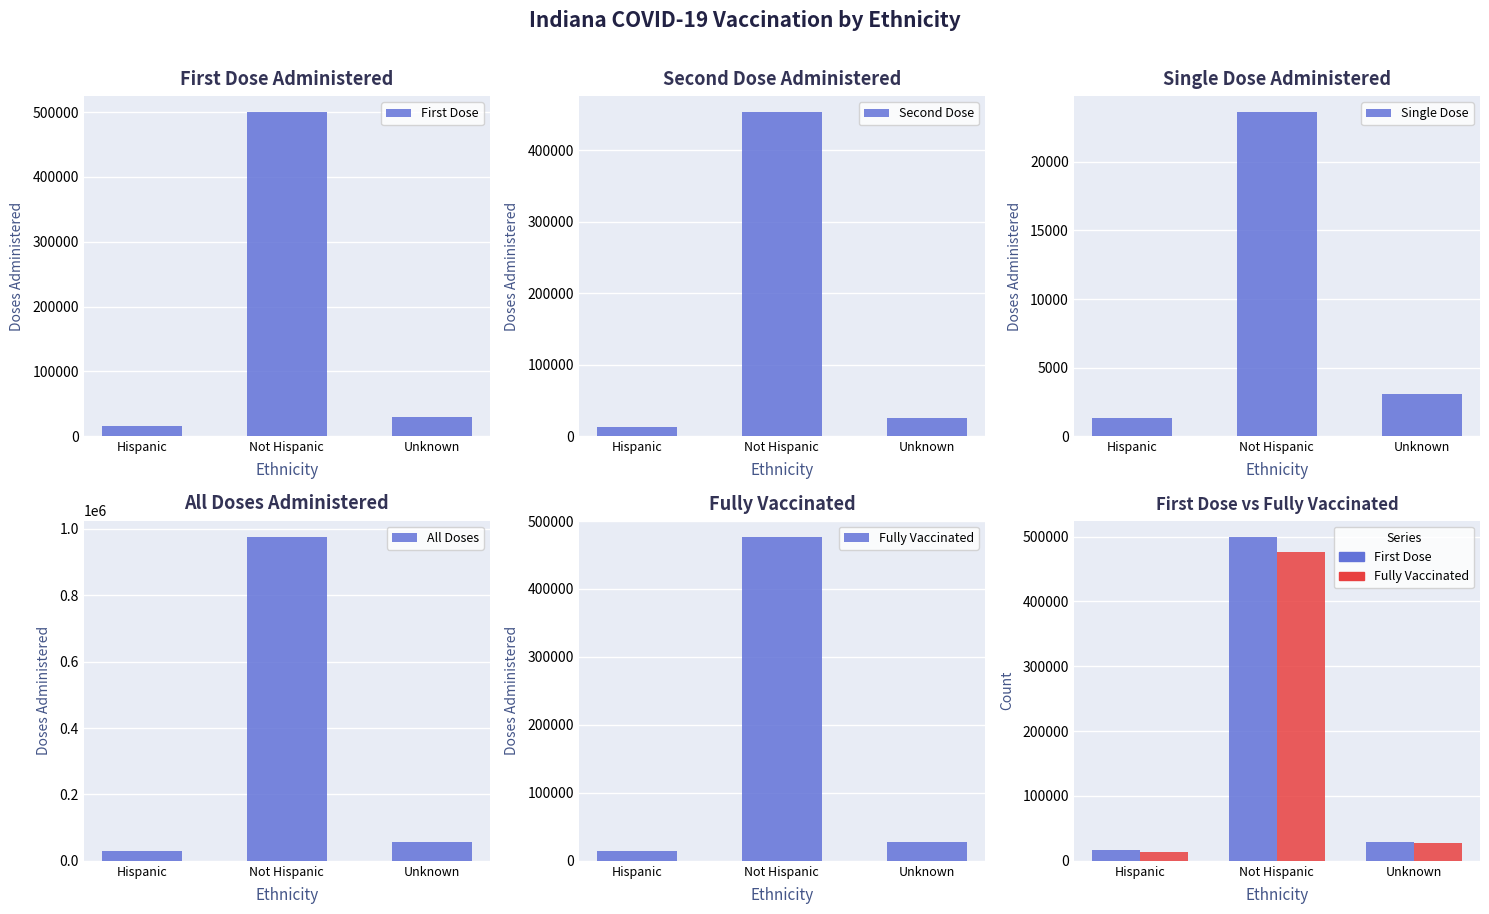

Is it true that First Dose equals 40137 at Unknown?

False